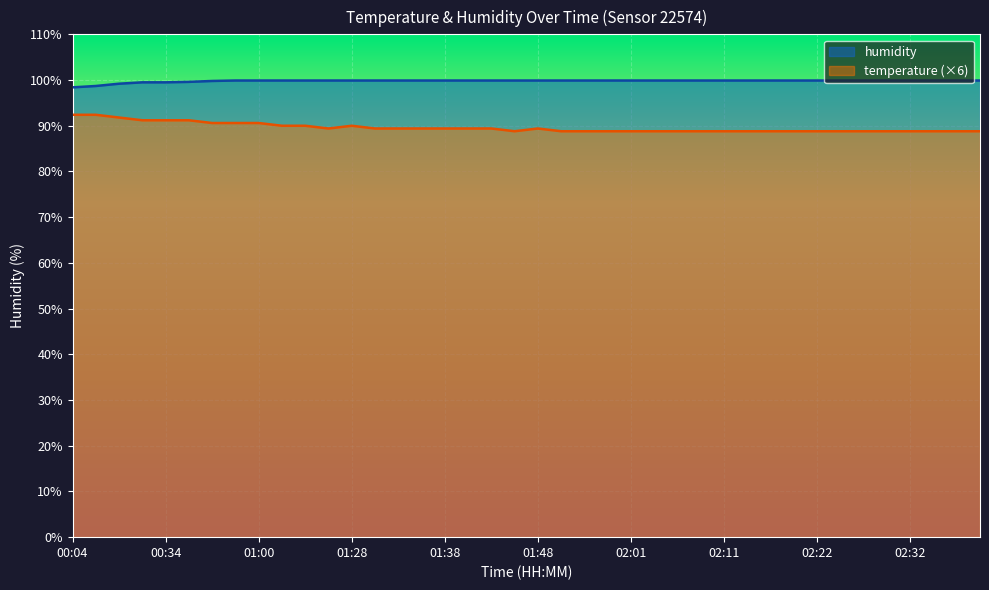

What is the difference between the highest and lowest values at 01:28?

9.9